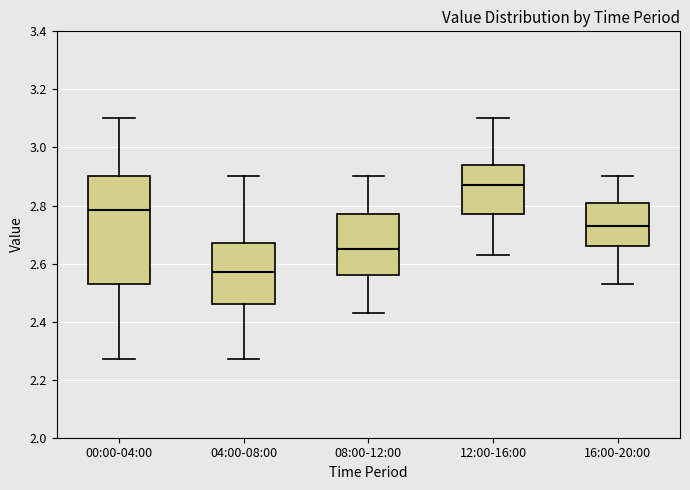

Comparing the boxes themselves (not the whiskers), which one is the tallest?

00:00-04:00